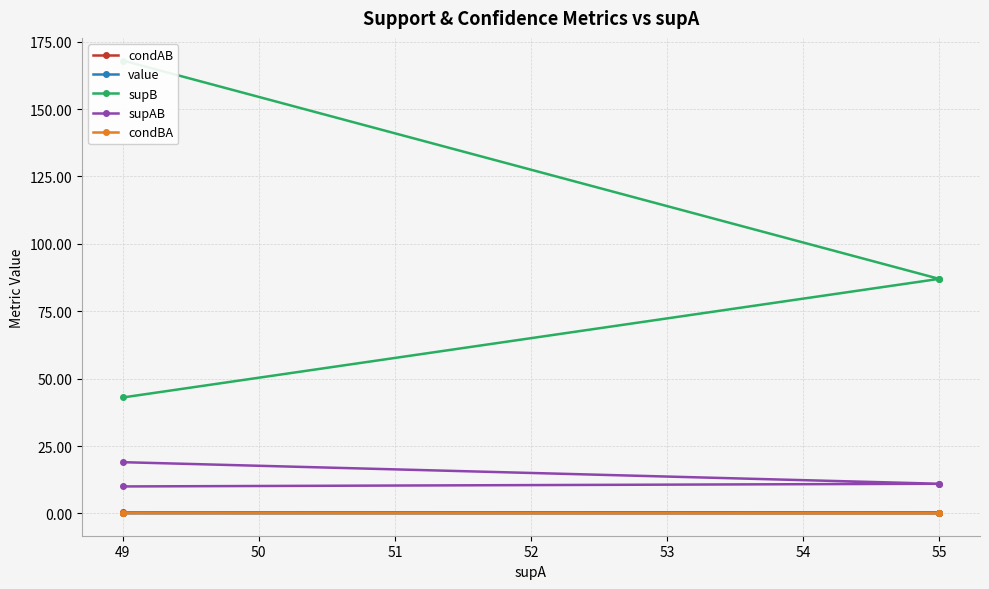

Count the value values in the range 0 to 1.

4